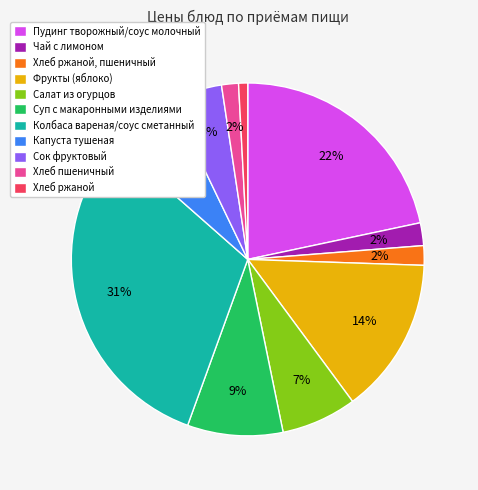

Is Пудинг творожный/соус молочный the majority of the pie?

No